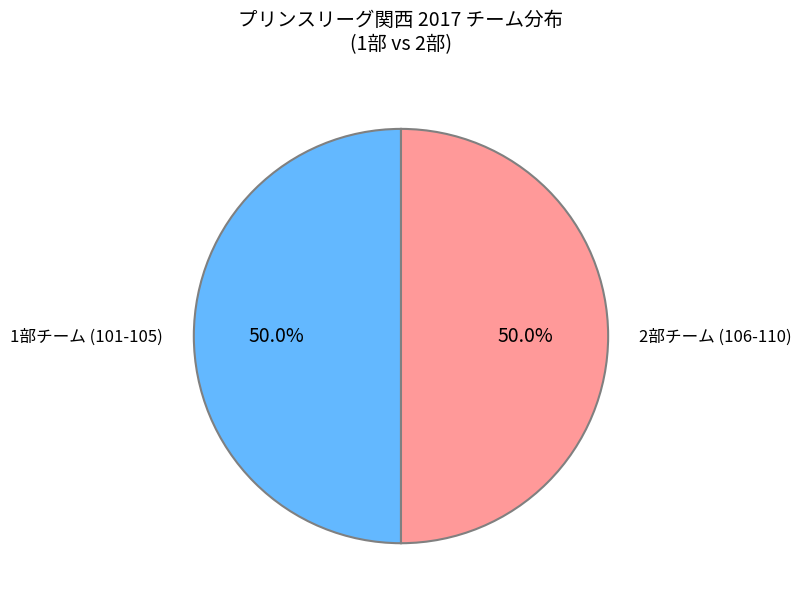

What is the ratio of the value at 2部チーム (106-110) to the value at 1部チーム (101-105)?

1.0